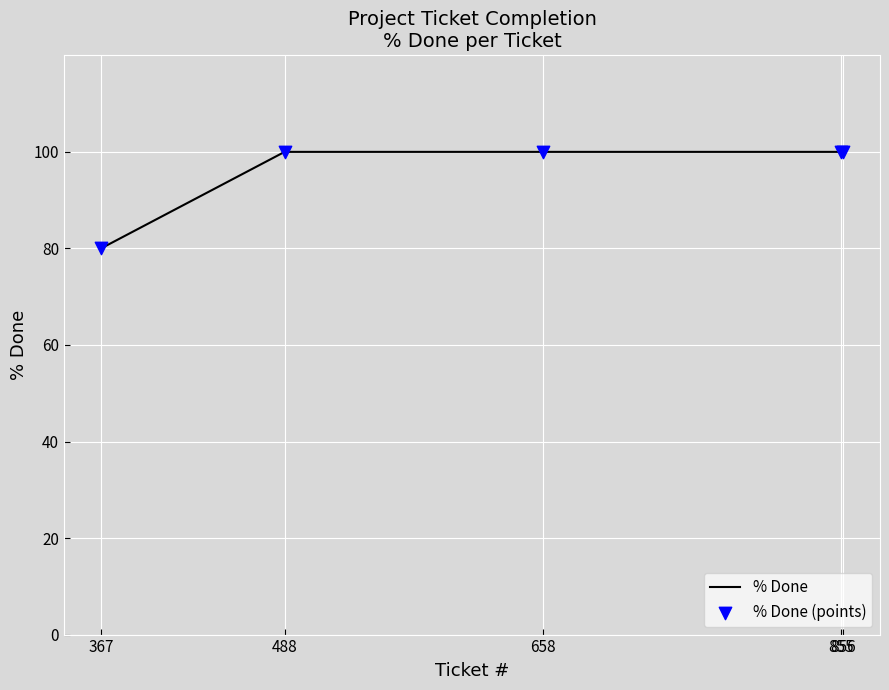

What is the difference between the second highest and minimum values?

20